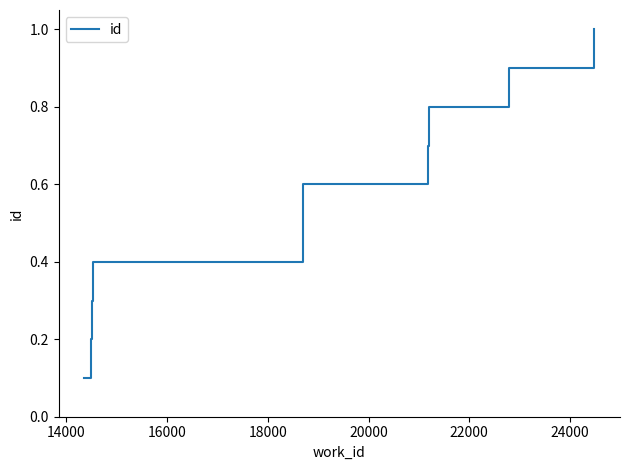

What is the greatest value displayed?

1.0